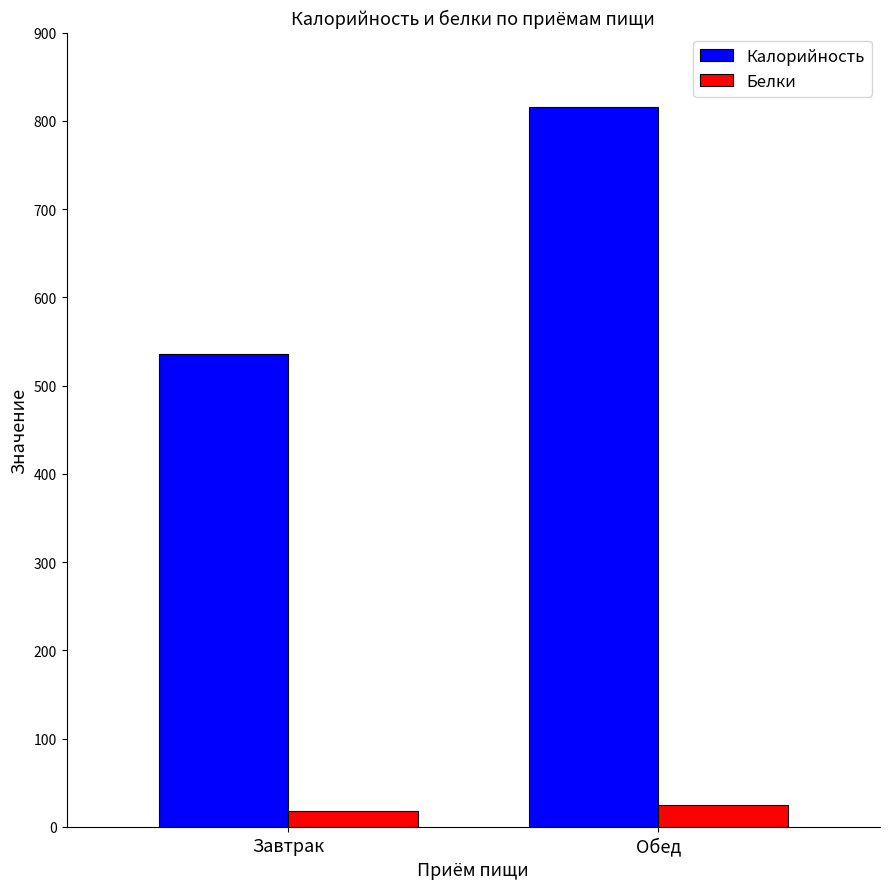

Rank the series at Обед from lowest to highest value.

Белки, Калорийность